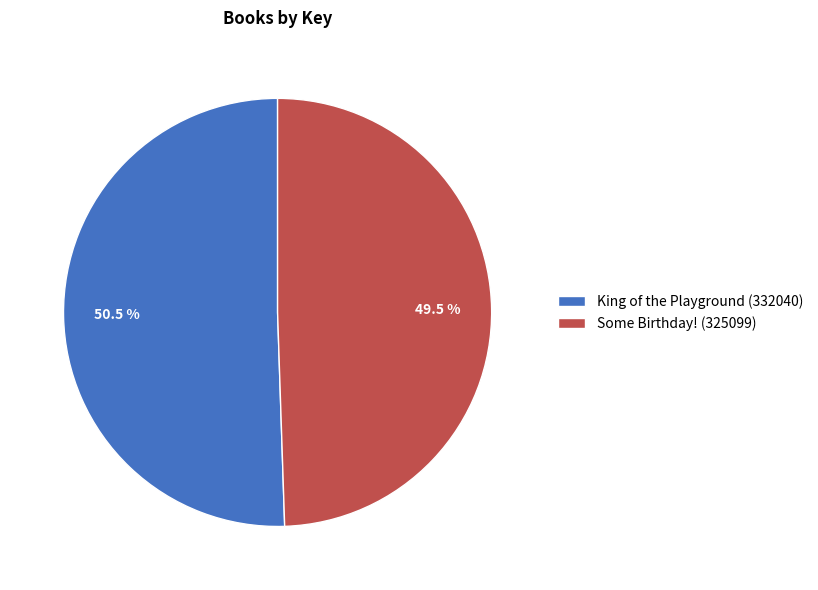

Which has a higher value, Some Birthday! (325099) or King of the Playground (332040)?

King of the Playground (332040)